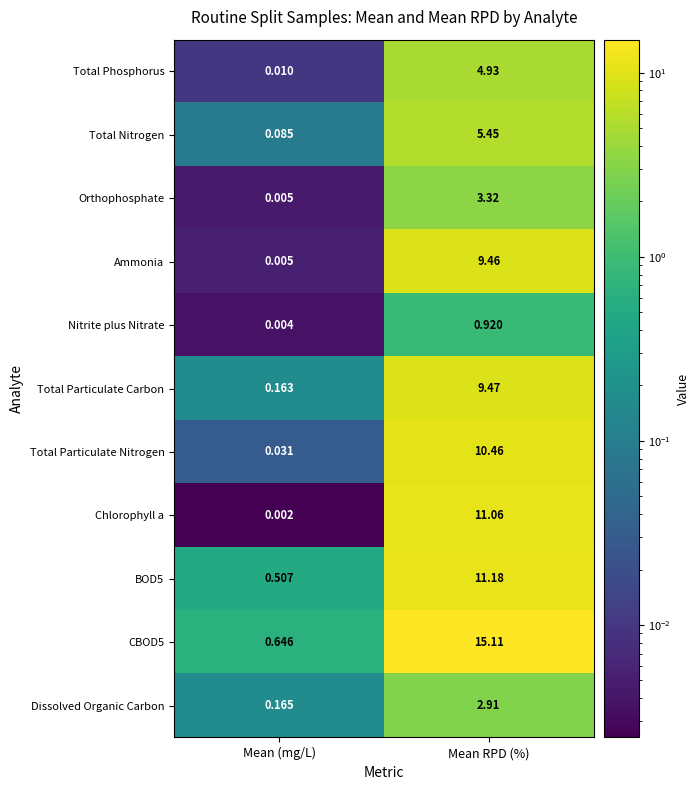

Which series has the largest range (max minus min)?

CBOD5